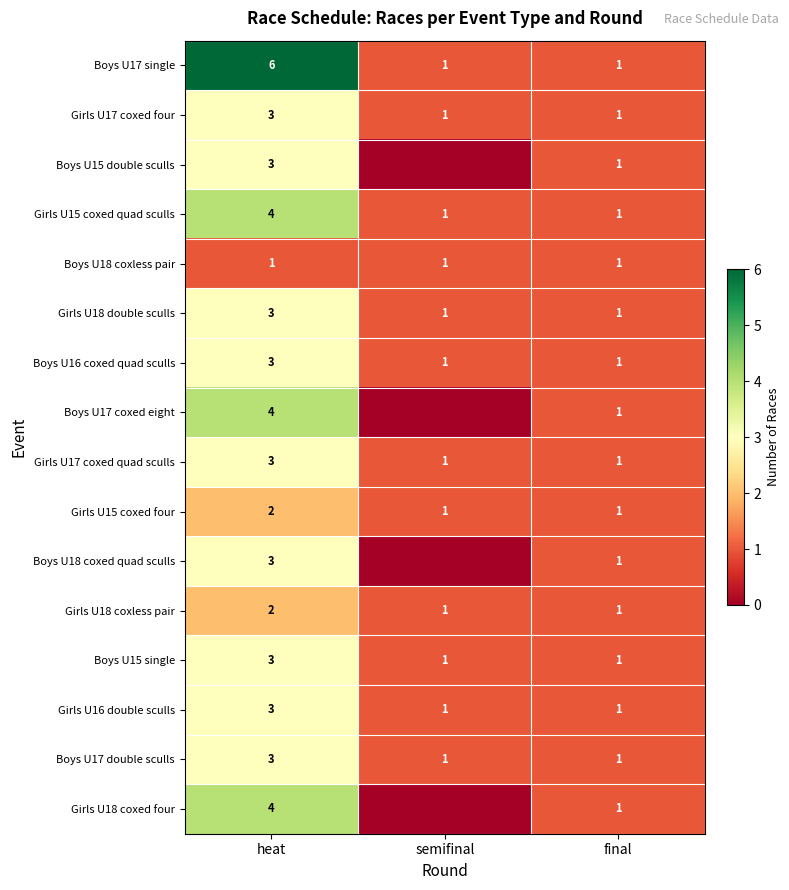

What is the difference between the maximum and minimum values in the Girls U17 coxed four series?

2